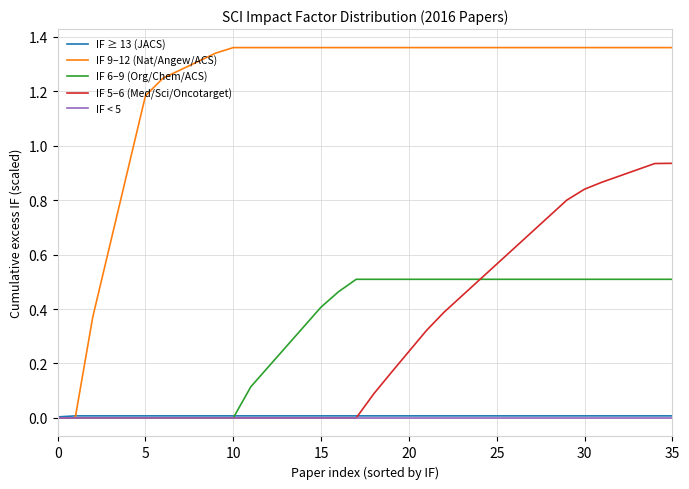

Which series has the widest spread of values?

IF 9–12 (Nat/Angew/ACS)